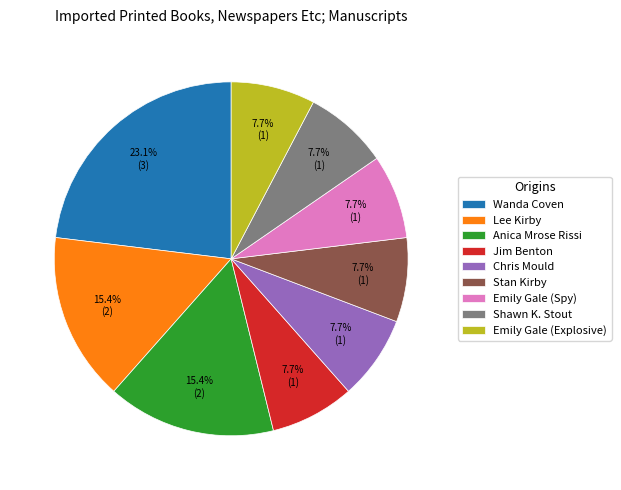

How many slices are in this pie chart?

9